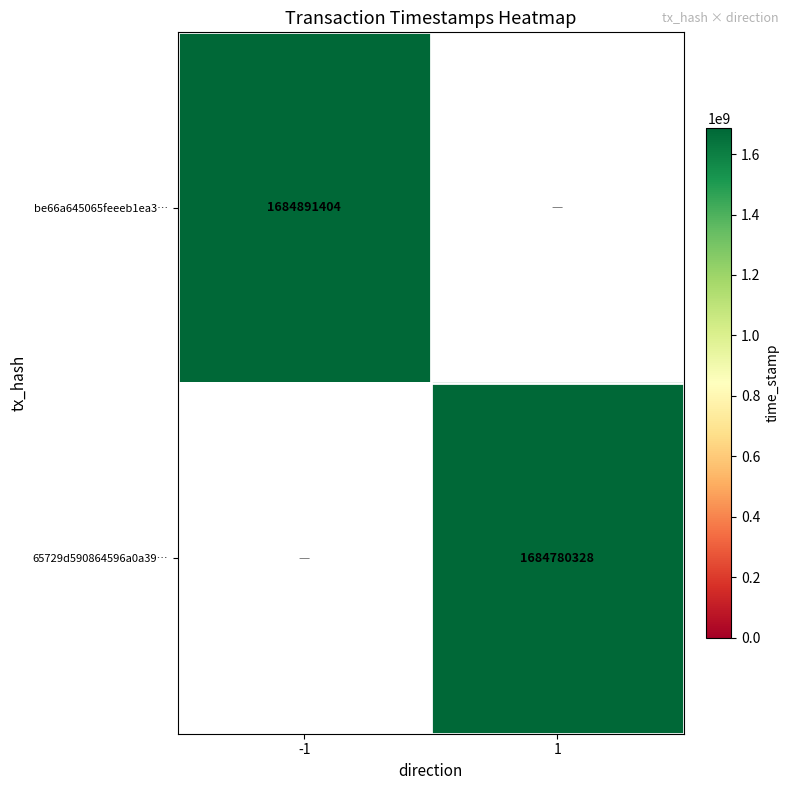

The value of 65729d590864596a0a39… at 1 is 1096999162. True or false?

False